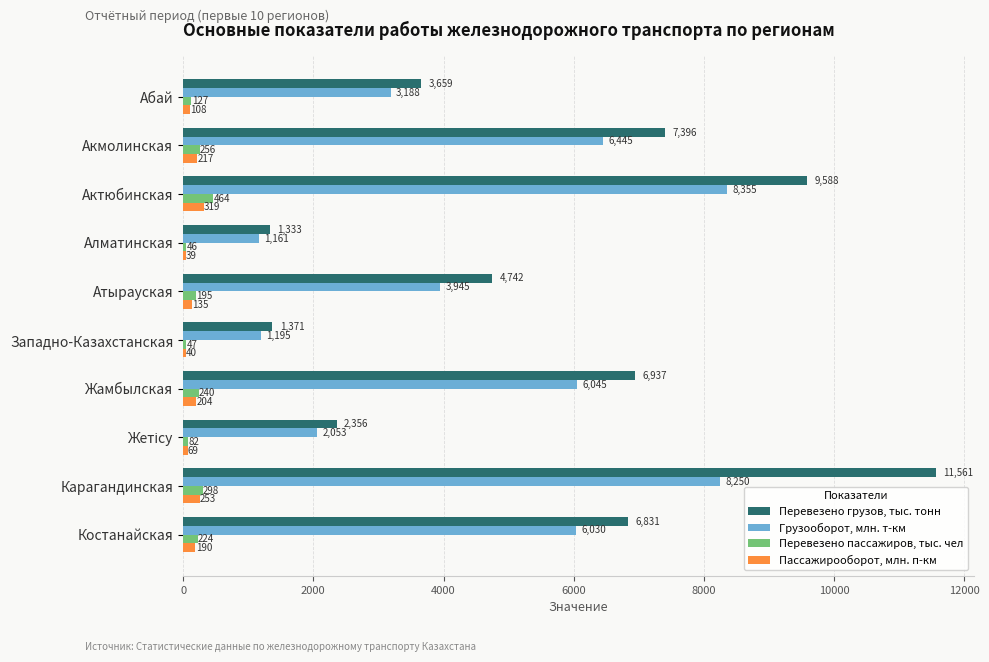

Which series has the widest spread of values?

Перевезено грузов, тыс. тонн